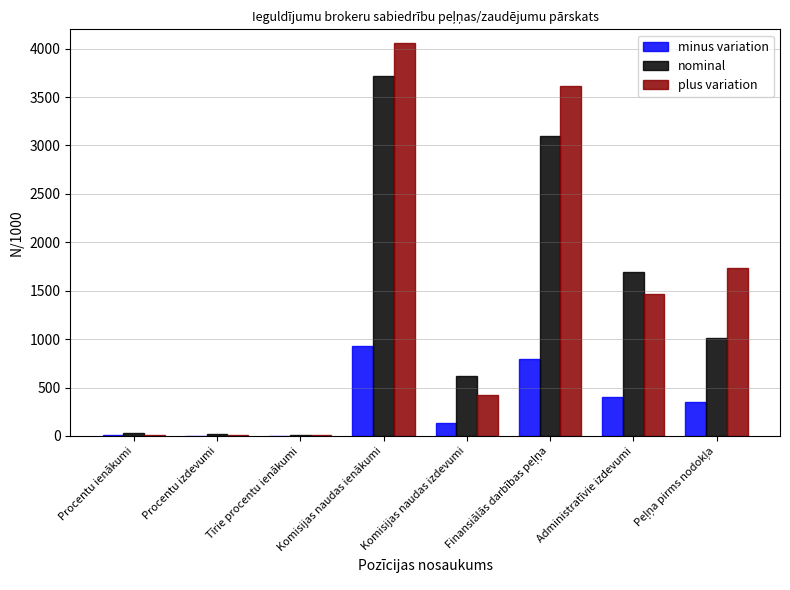

Which series has the widest spread of values?

plus variation